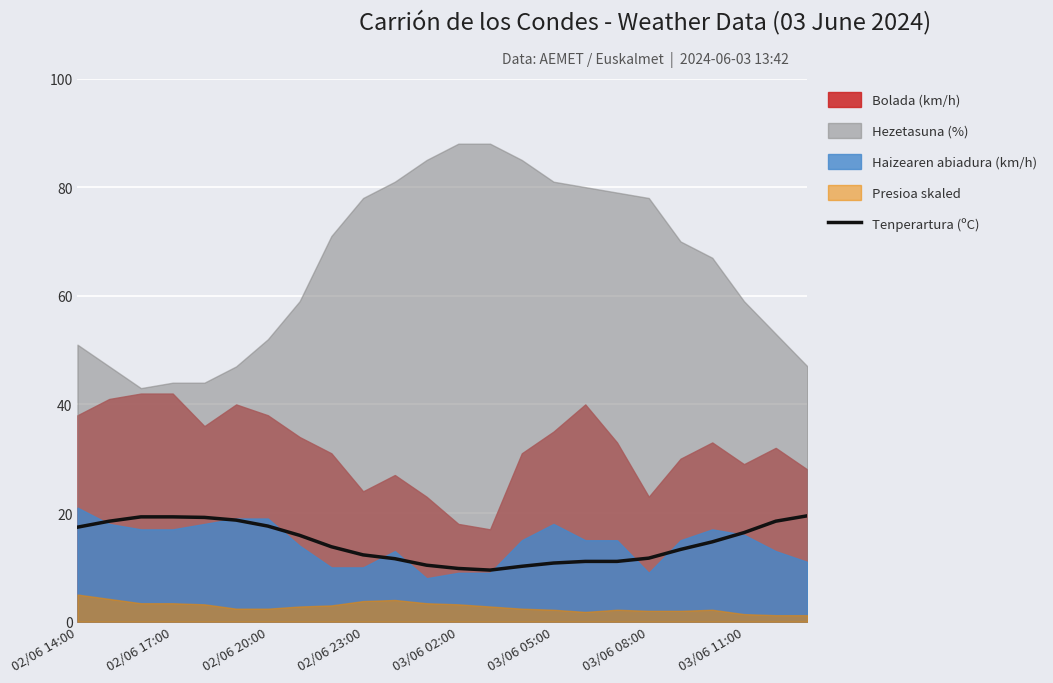

What is the average value?

14.6